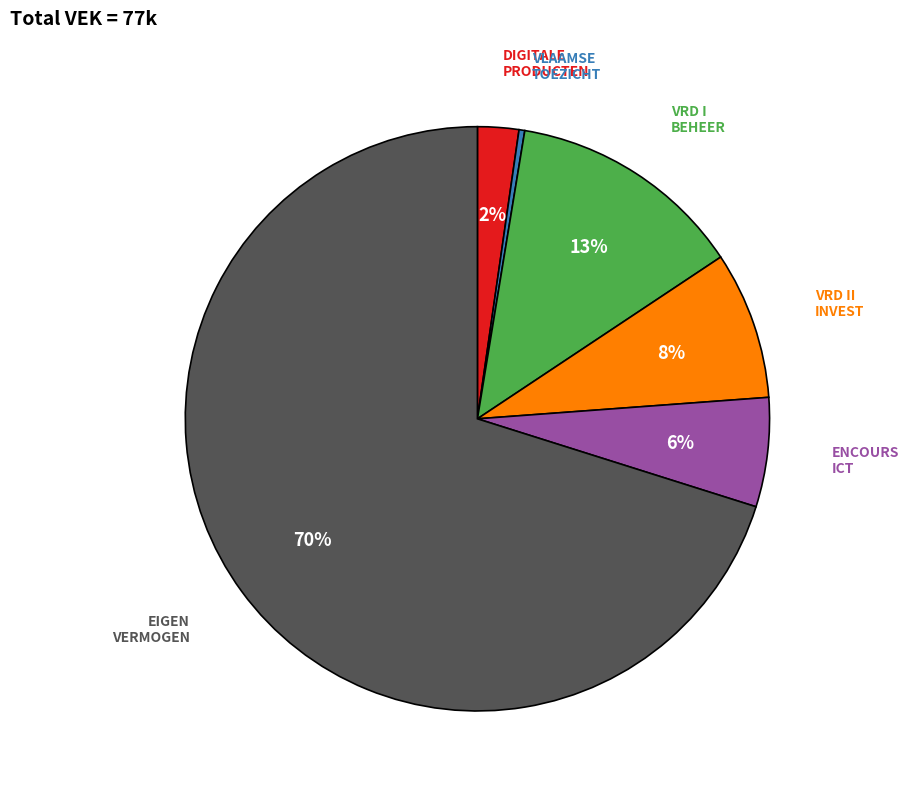

Rank the categories by value from highest to lowest.

EIGEN VERMOGEN, VRD I BEHEER, VRD II INVEST, ENCOURS ICT, DIGITALE PRODUCTEN, VLAAMSE TOEZICHT